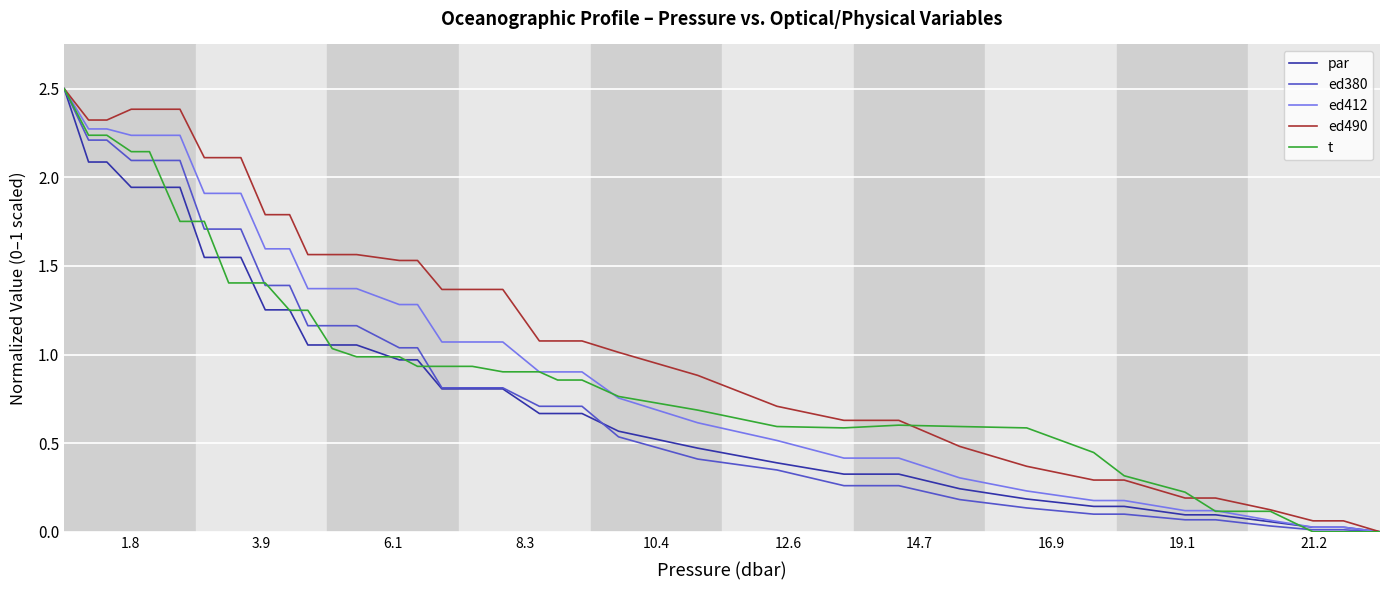

Which series has the largest total across all categories?

ed490